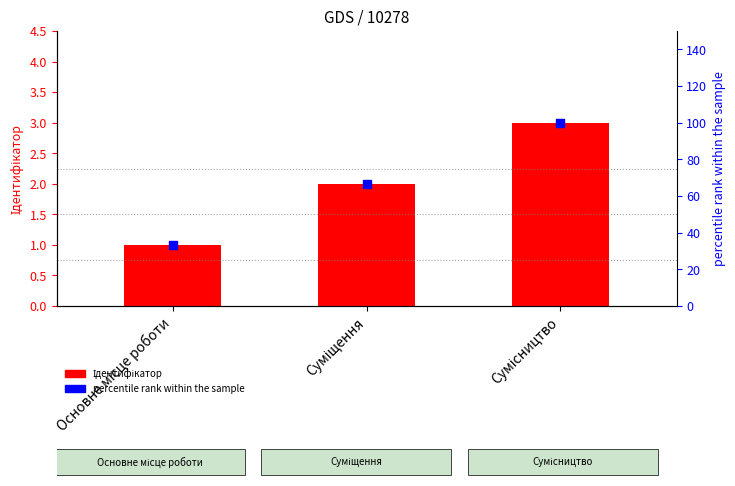

Which series contains the lowest Y value?

Ідентифікатор